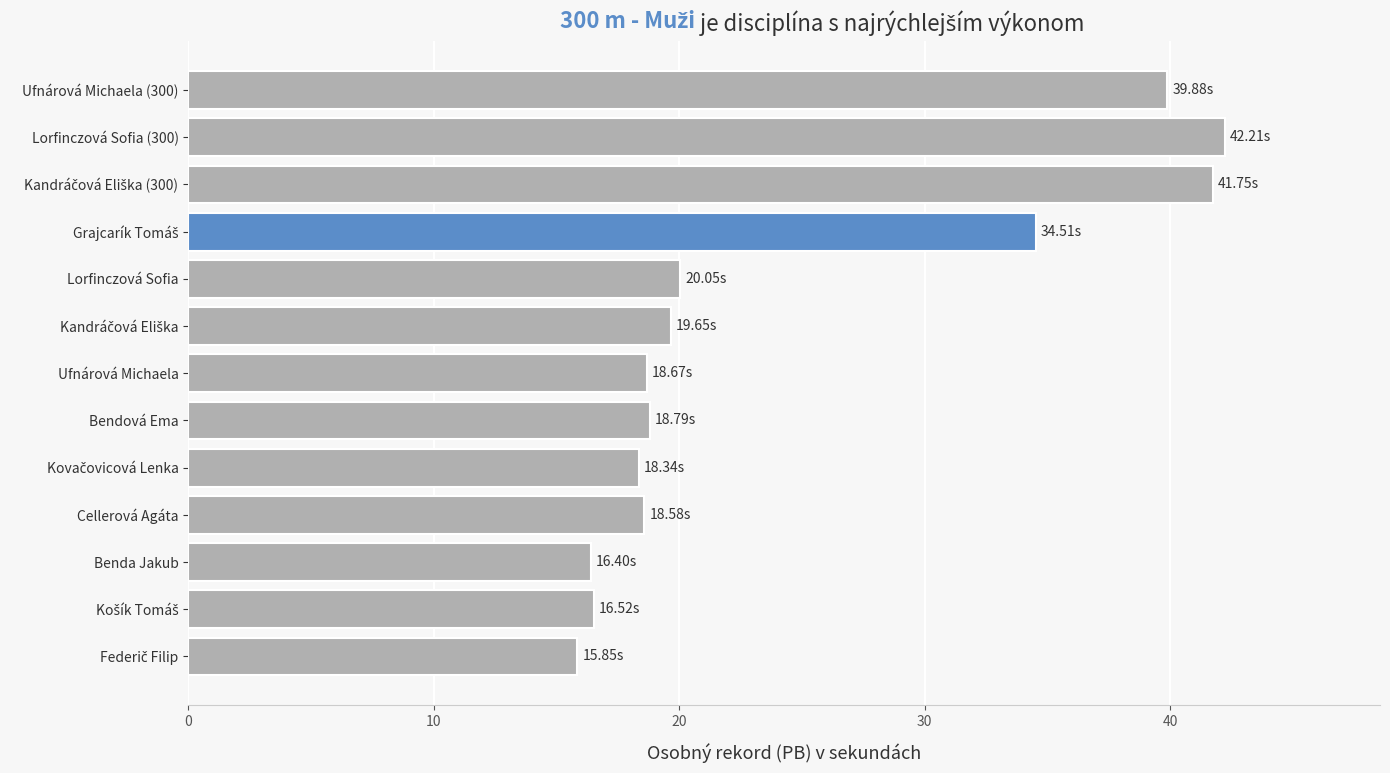

What is the change in value from Bendová Ema to Lorfinczová Sofia (300)?

+23.4